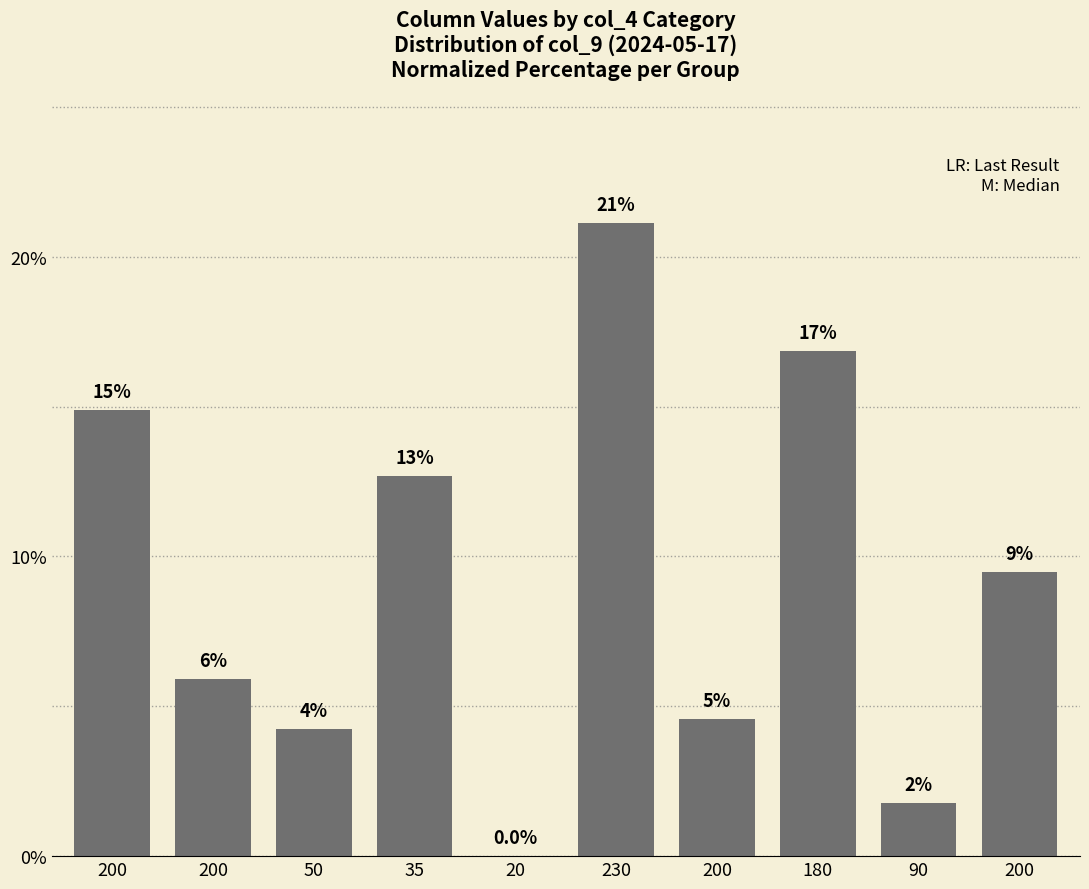

Between 200 and 35, which is larger?

35